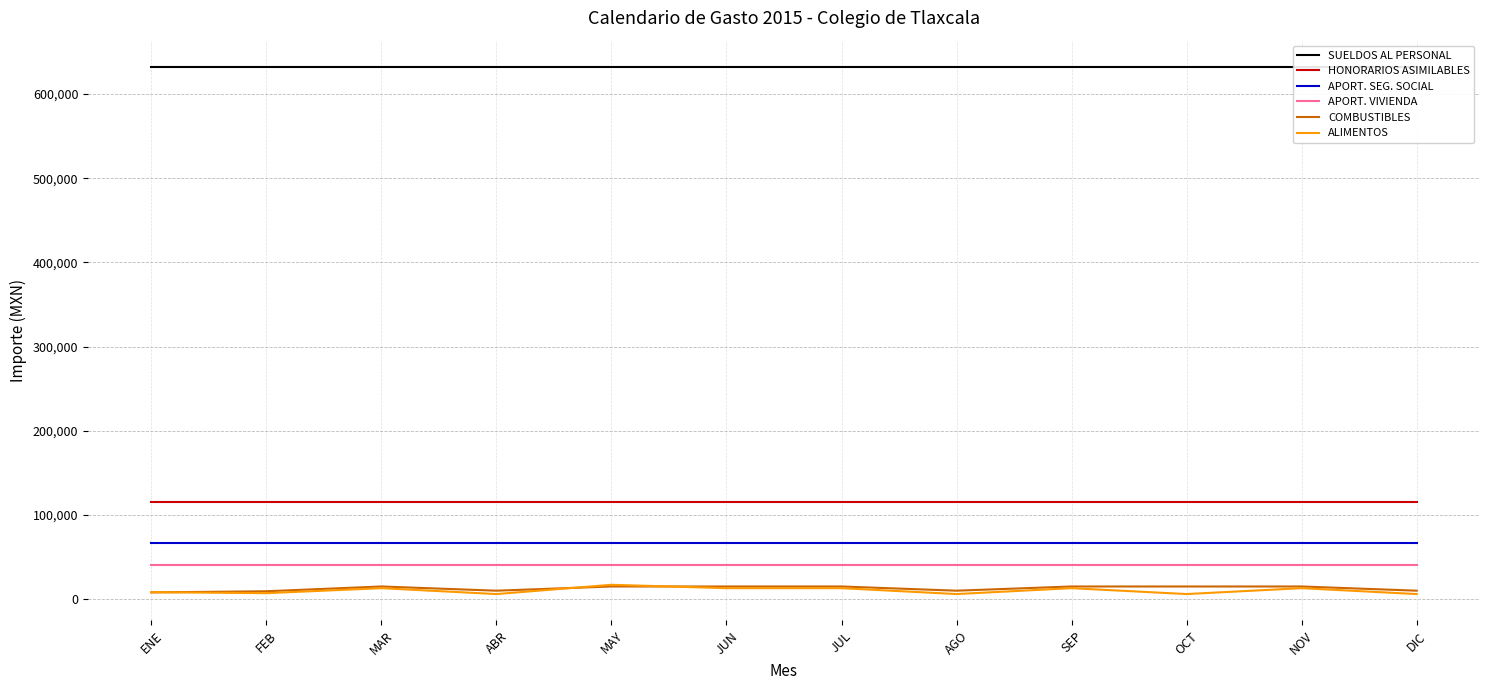

What is the sum of the ALIMENTOS values at MAR and JUN?

26000.0